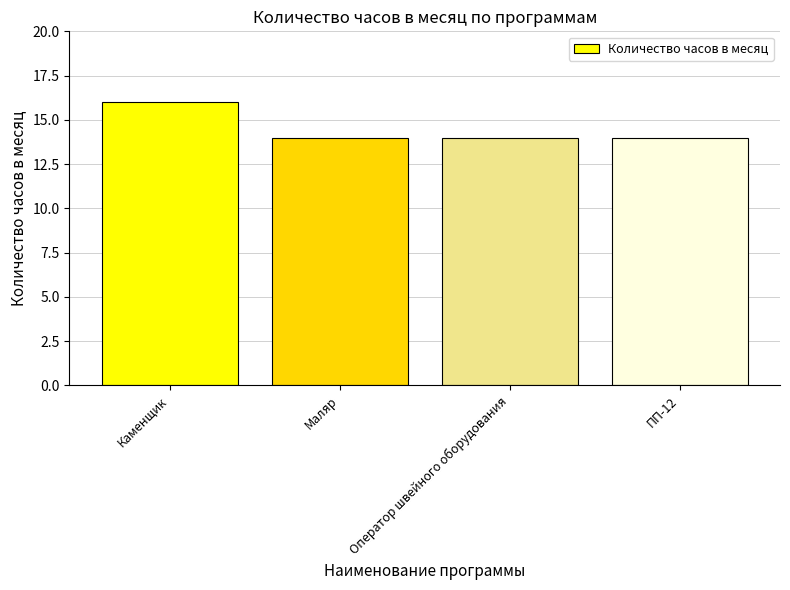

Reading left to right, list all the values displayed in this chart.

16	14	14	14